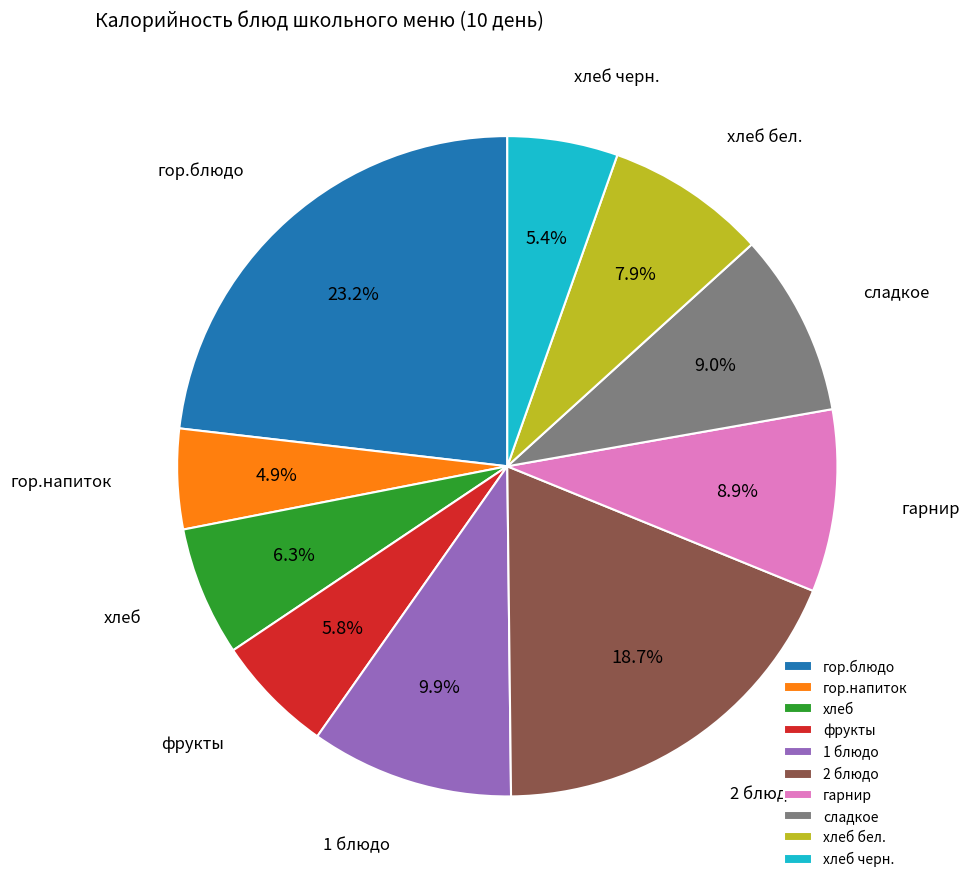

Which slice is the smallest?

гор.напиток